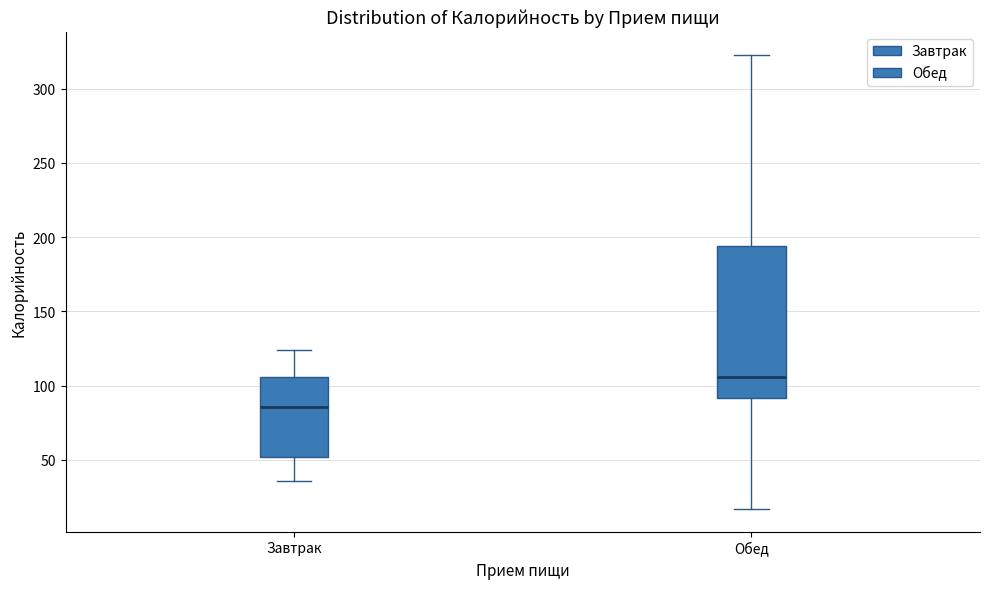

Which box's median line is the lowest?

Завтрак